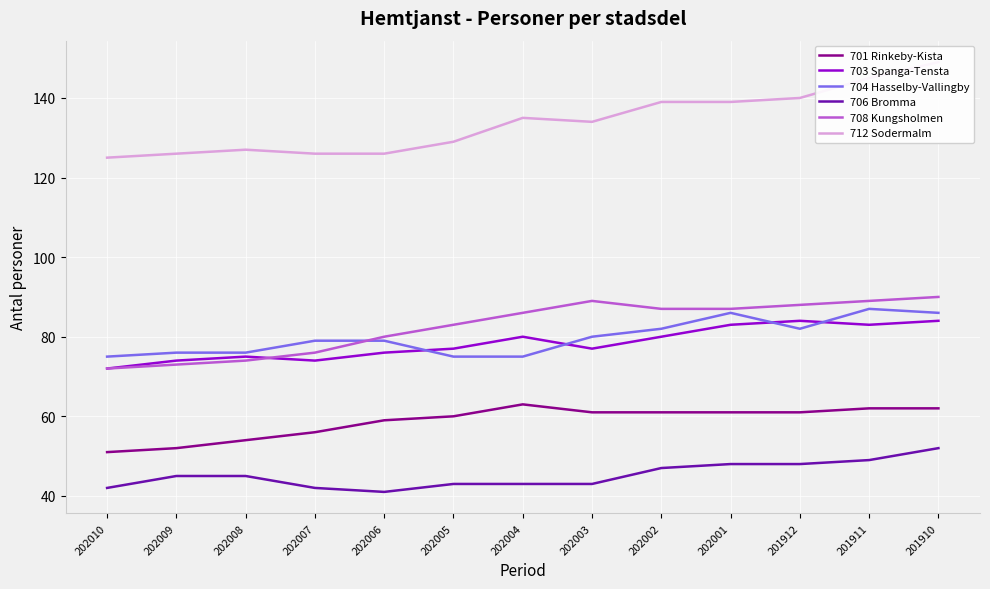

How many times do 708 Kungsholmen and 703 Spanga-Tensta cross each other?

1